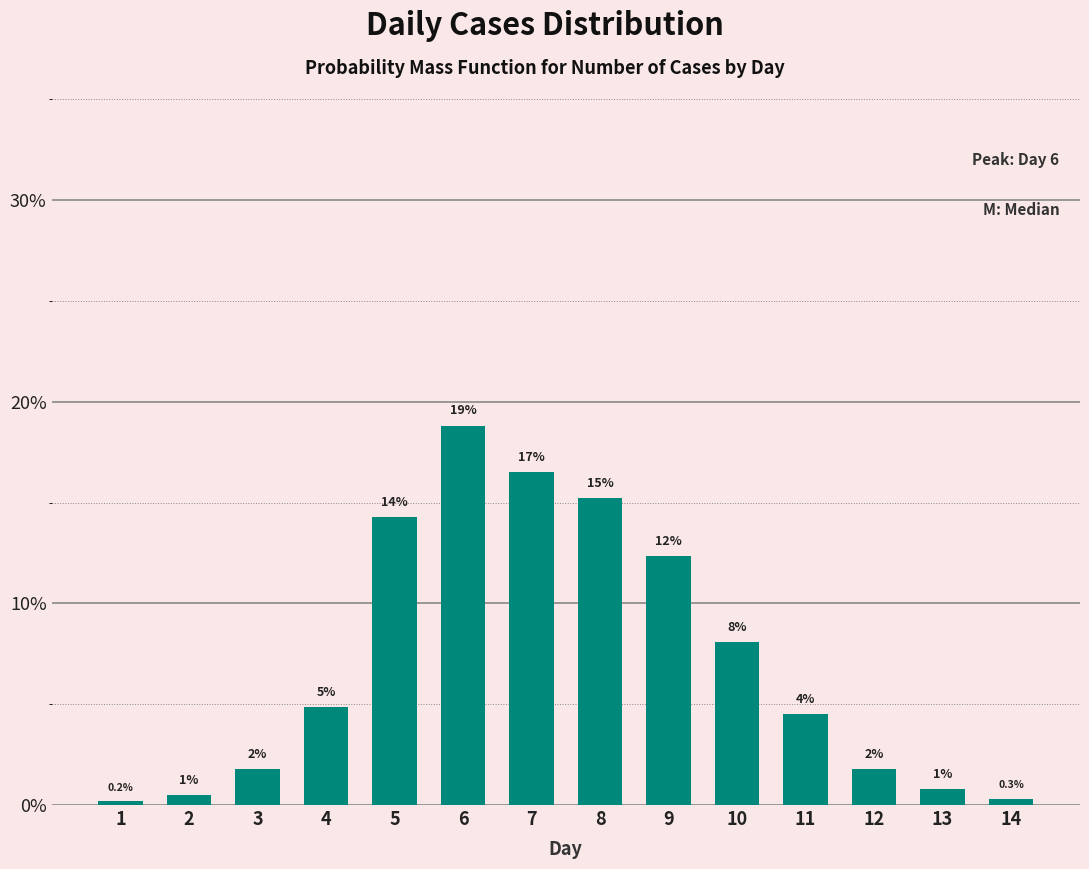

What is the sum of all values?

100.0